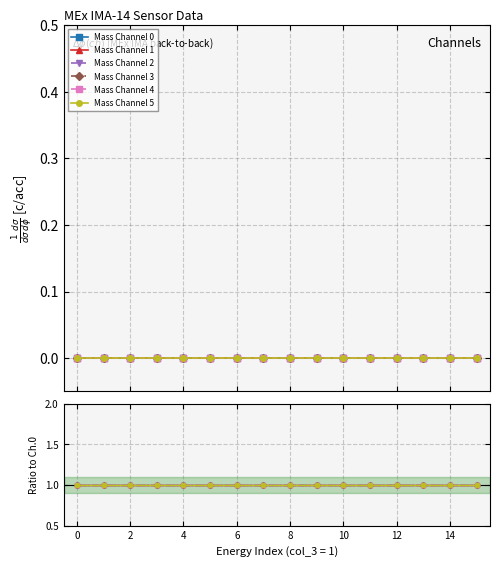

Which series has the largest total across all categories?

Mass Channel 1